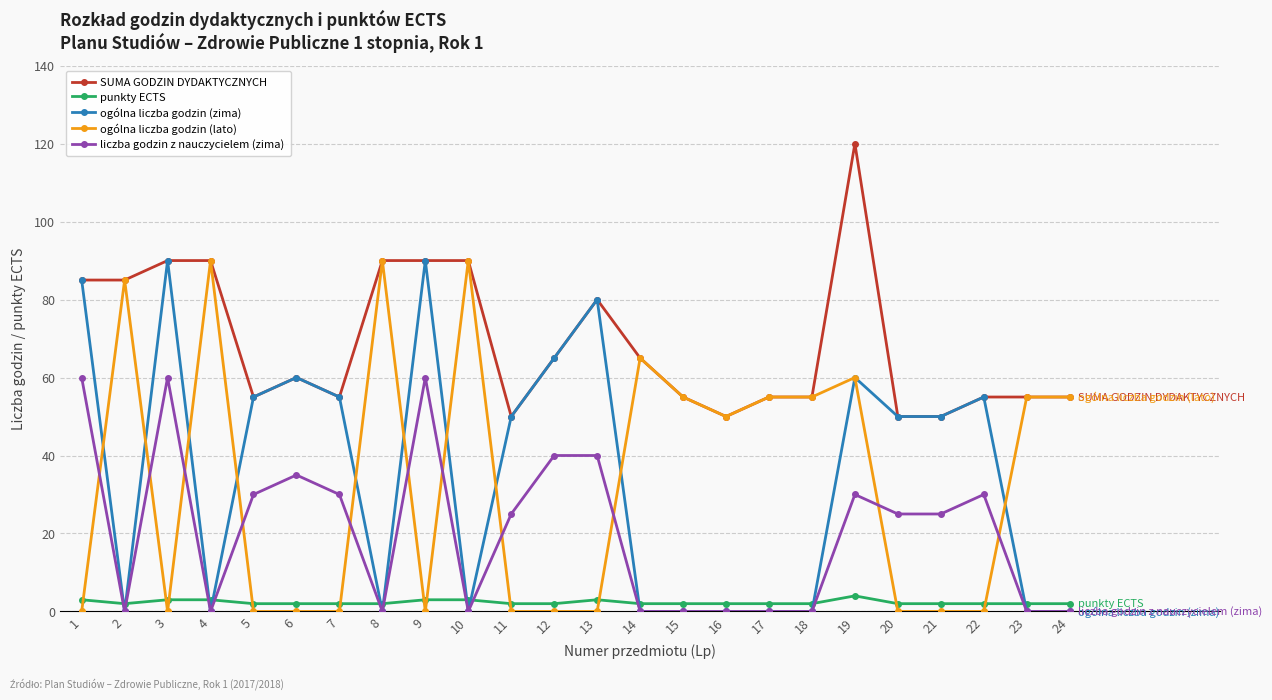

Where is the first local minimum for ogólna liczba godzin (lato)?

3